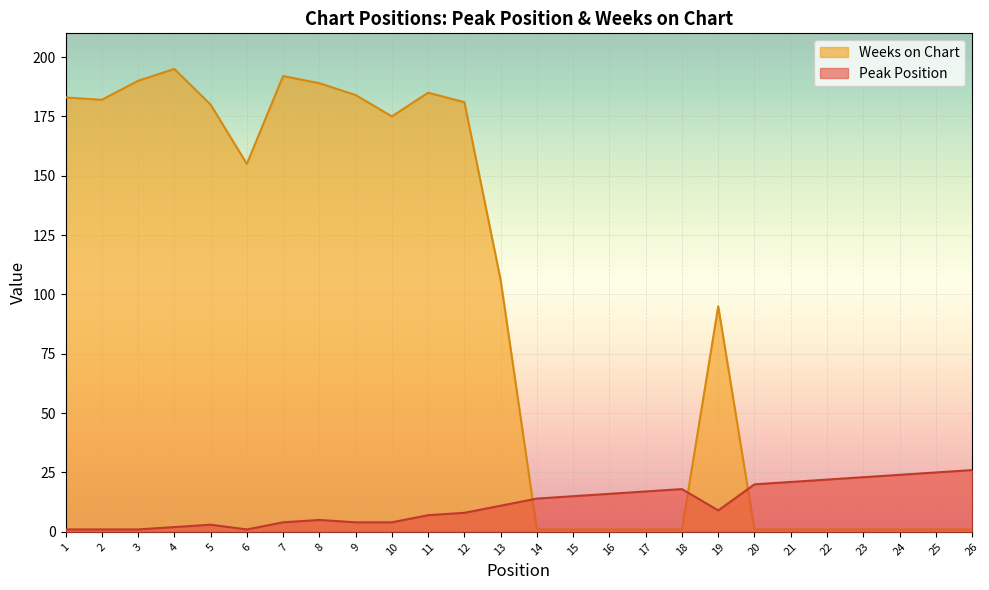

At how many categories does at least one series exceed 129?

12